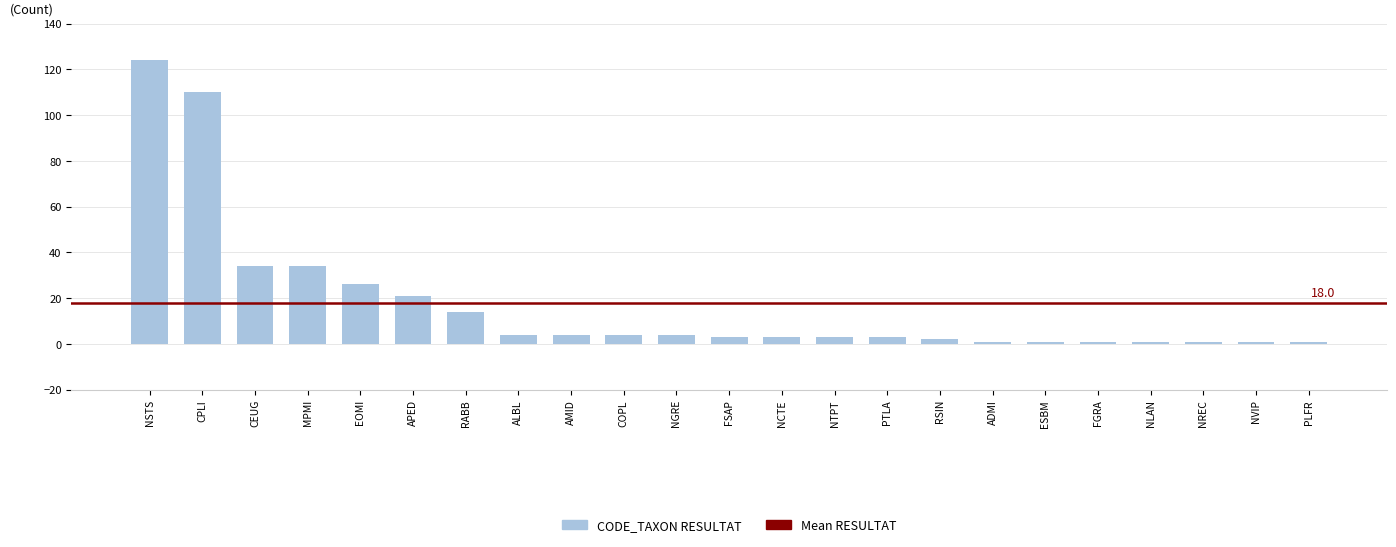

What is the ratio of the value at FSAP to the value at ALBL?

0.8